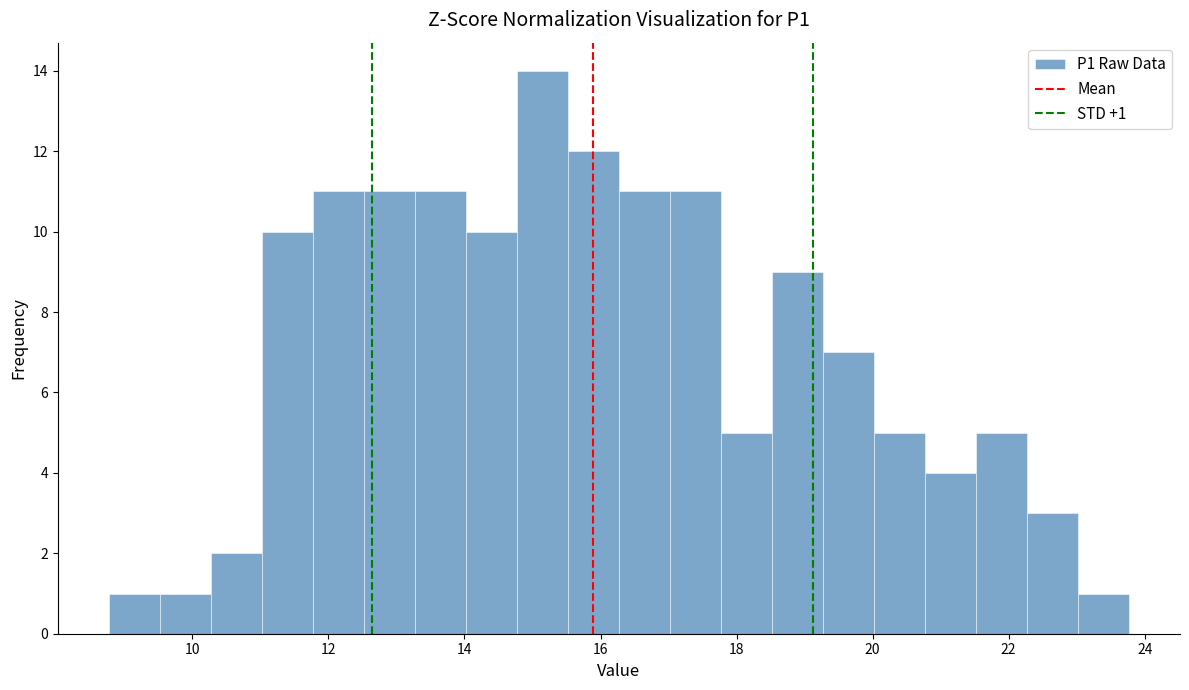

Around what value on the x-axis is the tallest bar? Give the approximate position of its centre, as read against the axis.

15.2